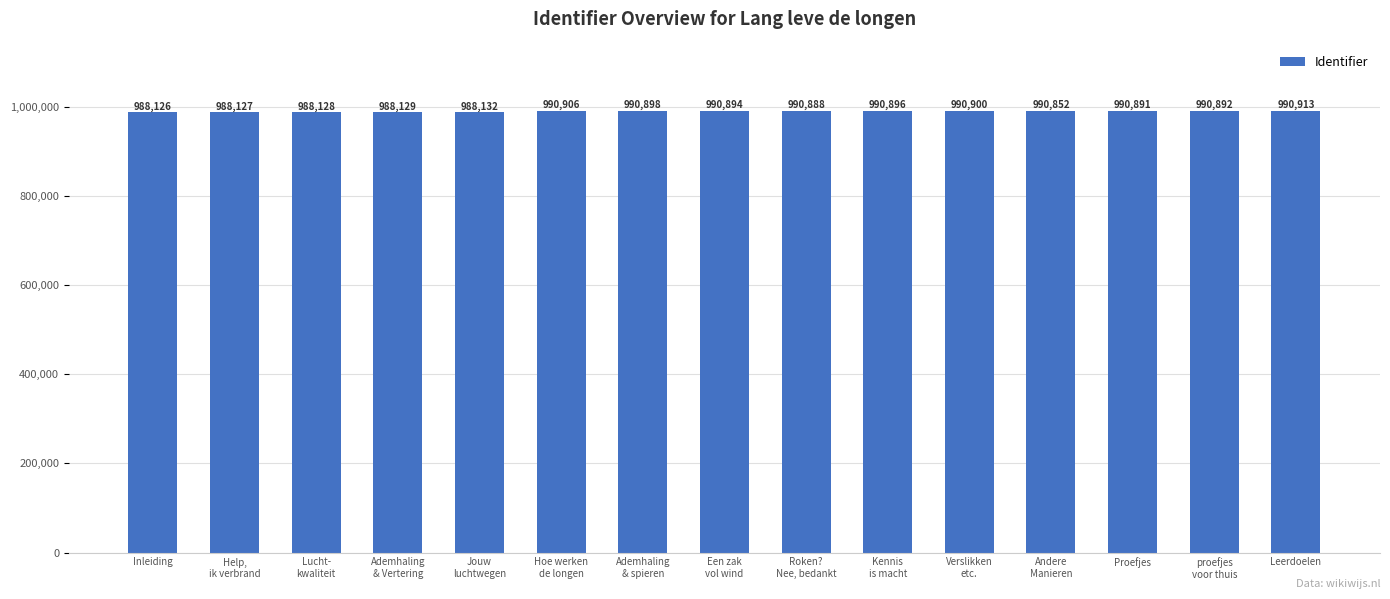

What is the sum of all values?

14849572